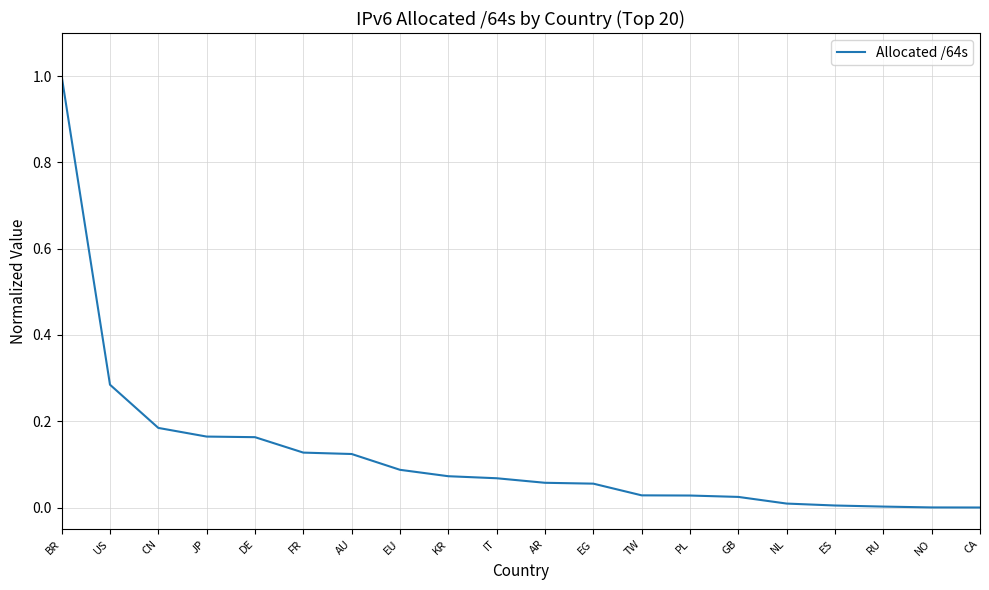

Between ES and AU, which is larger?

AU